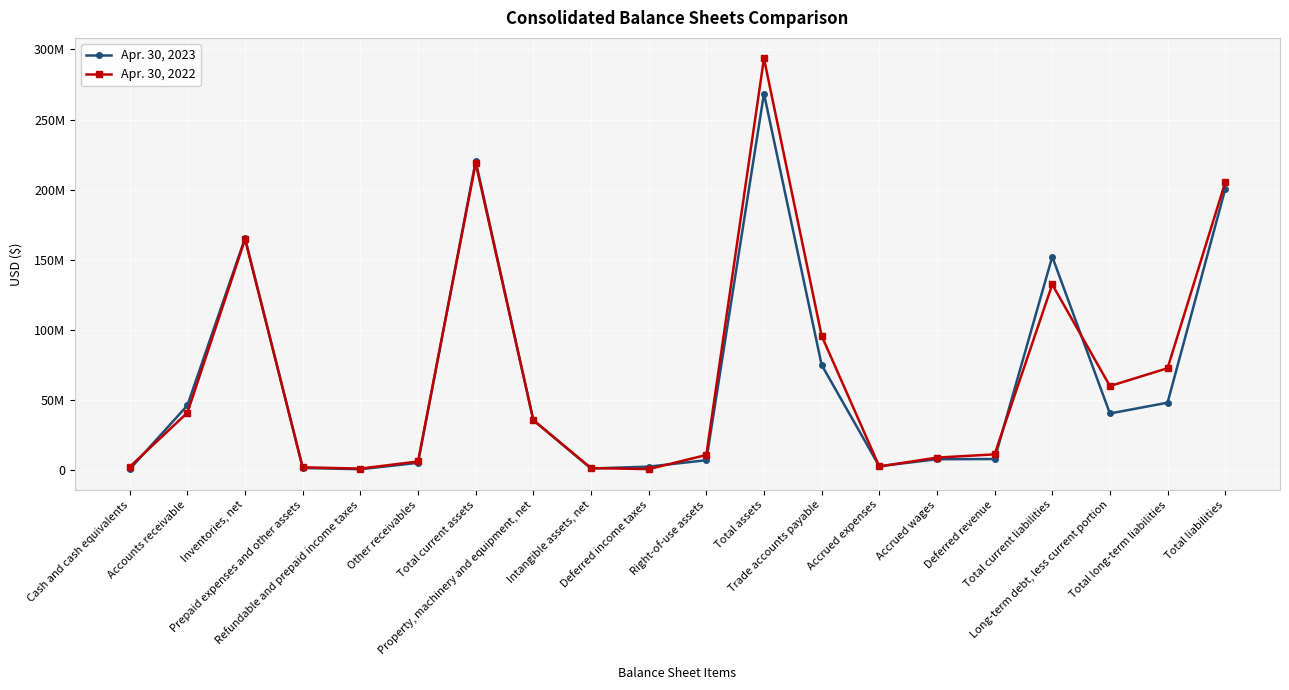

Rank the series by their average value, from lowest to highest.

Apr. 30, 2023, Apr. 30, 2022